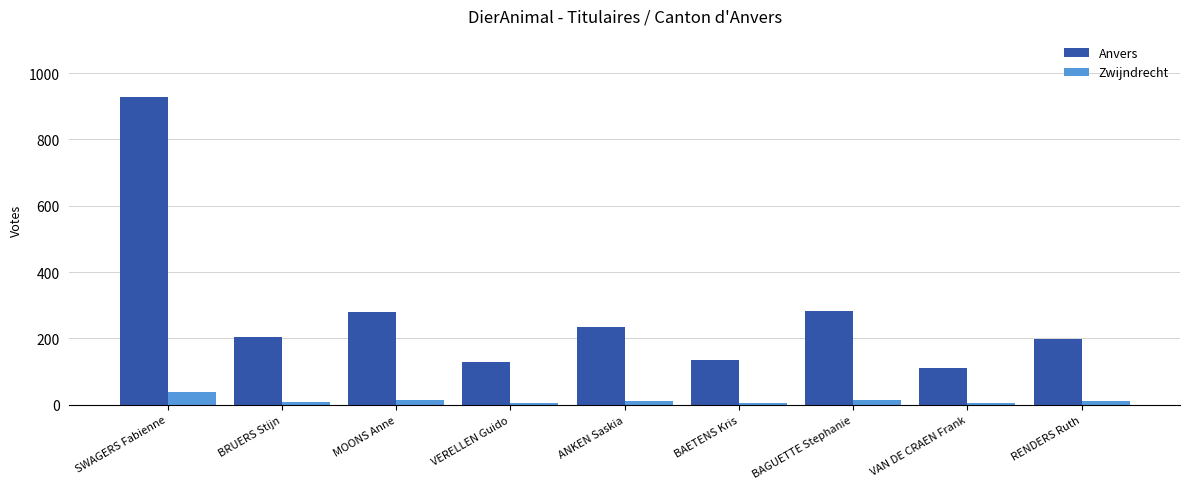

What is the minimum value shown in the chart?

4